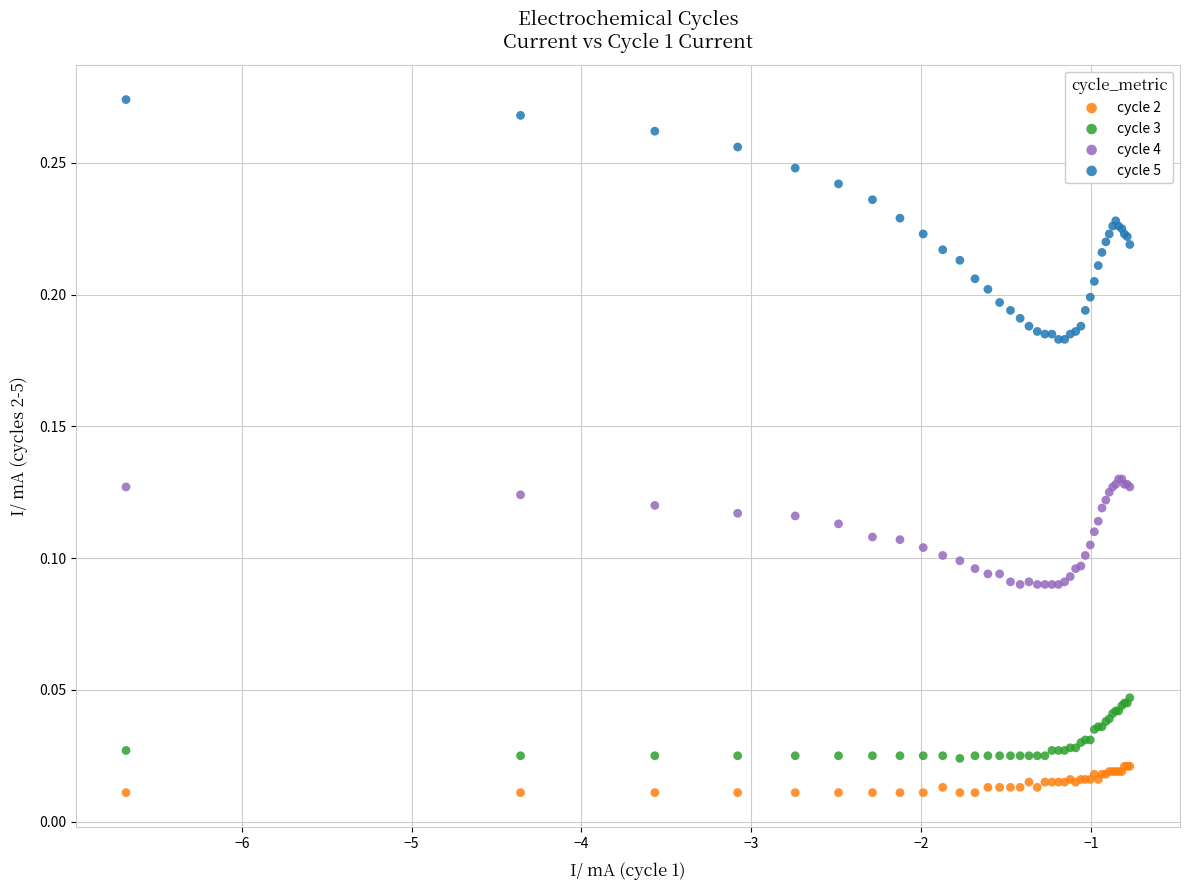

Which series reaches the maximum Y coordinate?

cycle 5